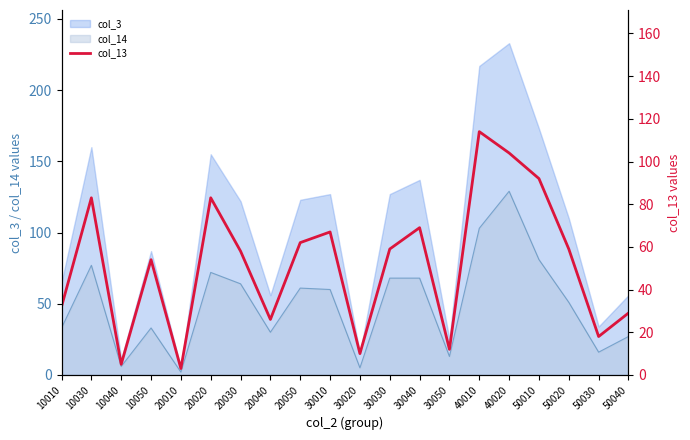

What is the smallest value displayed?

3